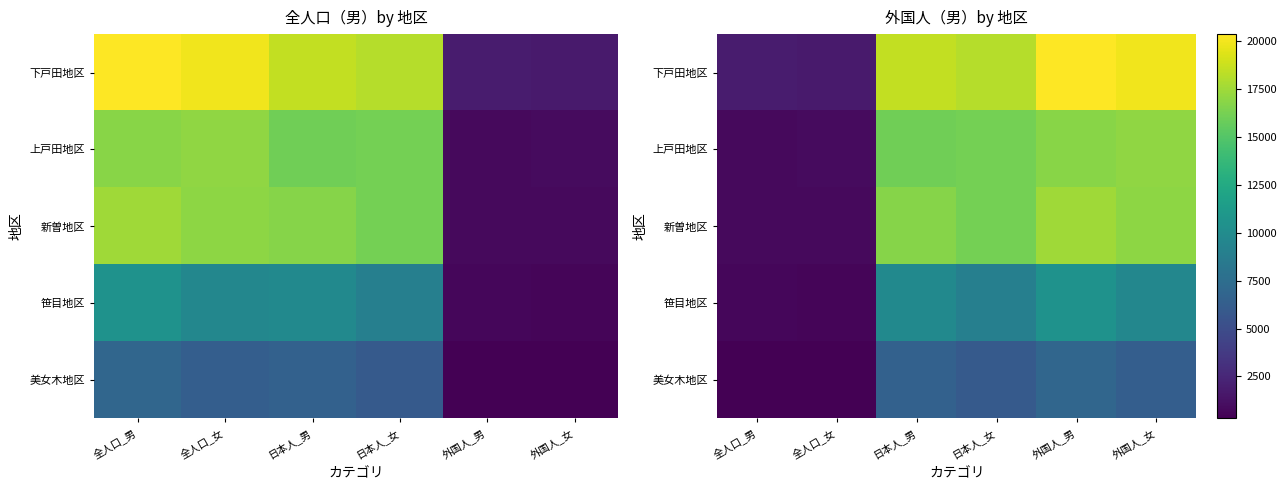

What is the spread (max minus min) of values at 外国人_男?

13471